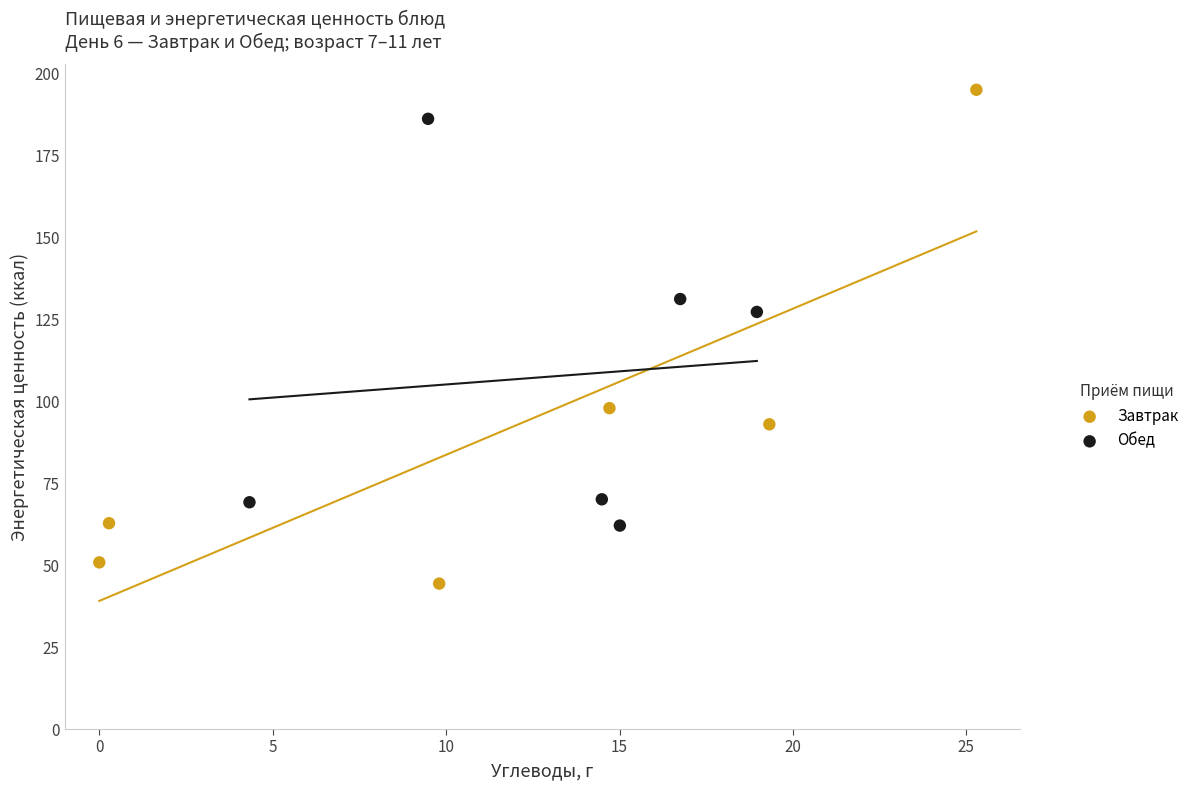

Which series contains the lowest Y value?

Завтрак